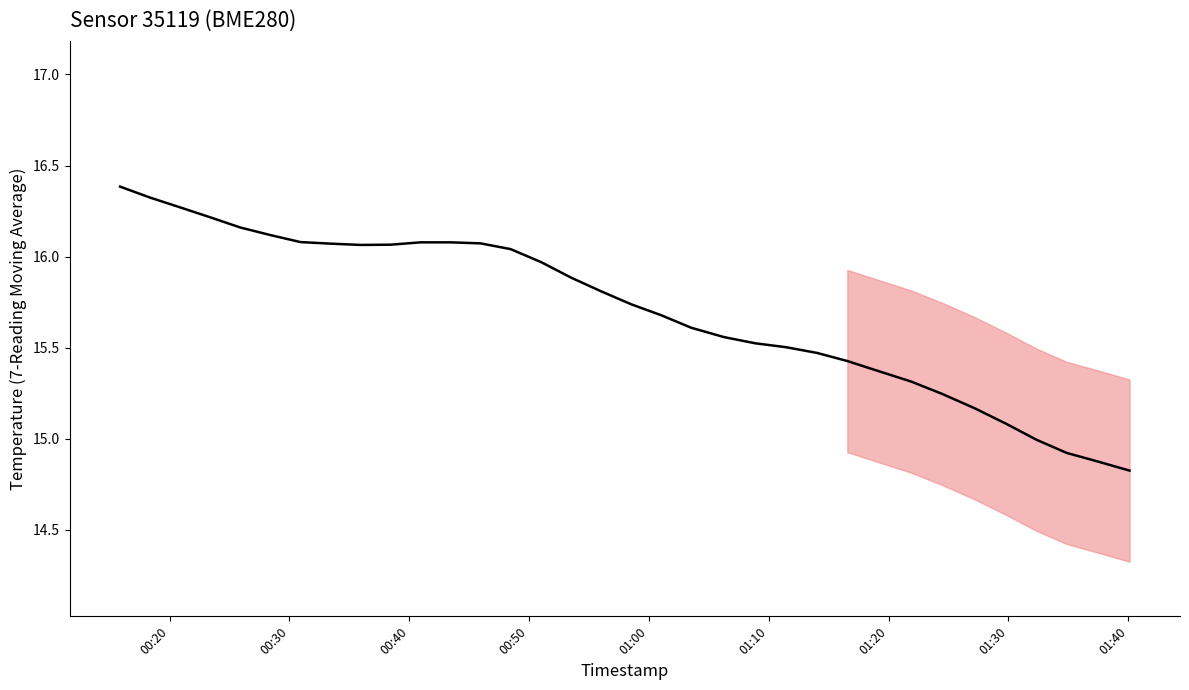

Which category has the highest value across all series?

00:20